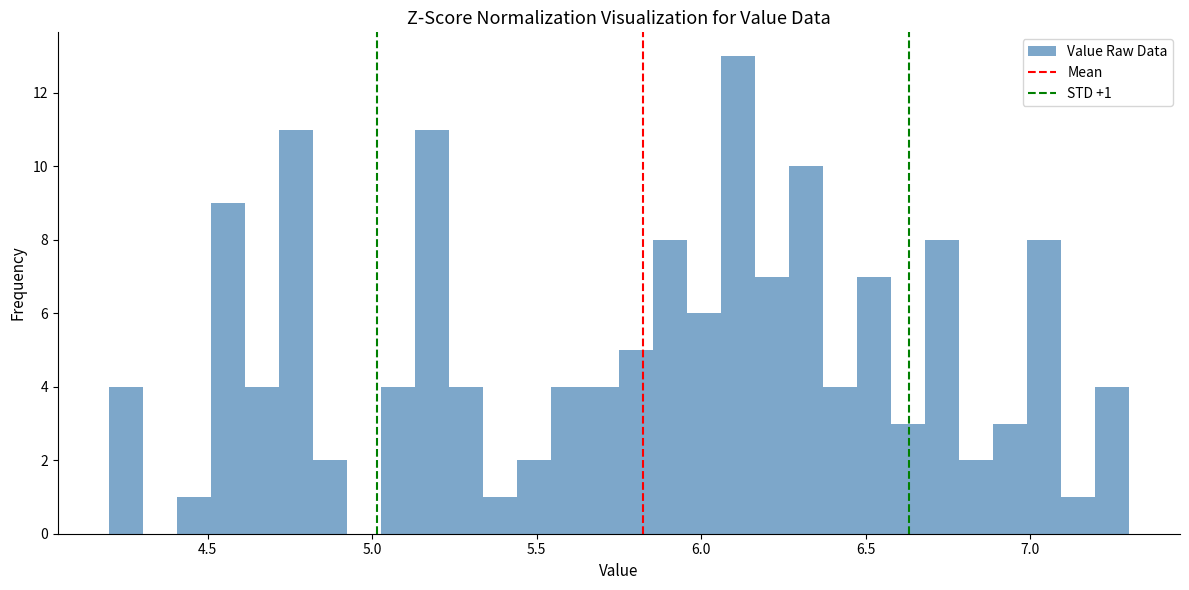

Around what value on the x-axis is the tallest bar? Give the approximate position of its centre, as read against the axis.

6.10